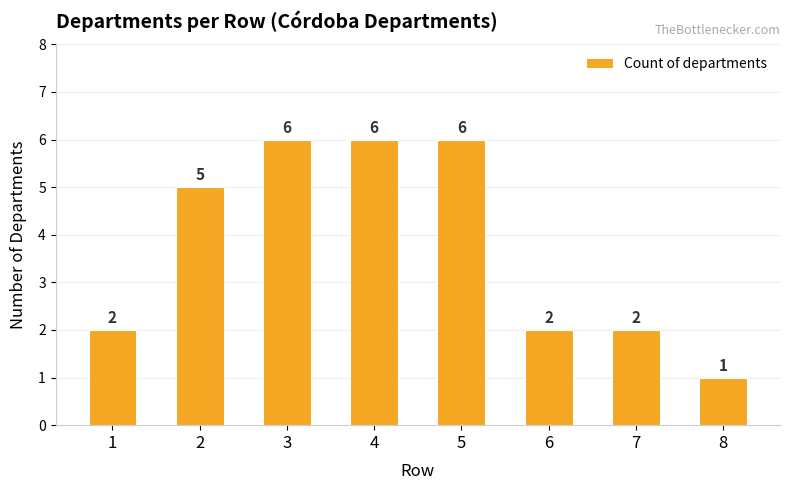

Count the values in the range 2 to 6.

7